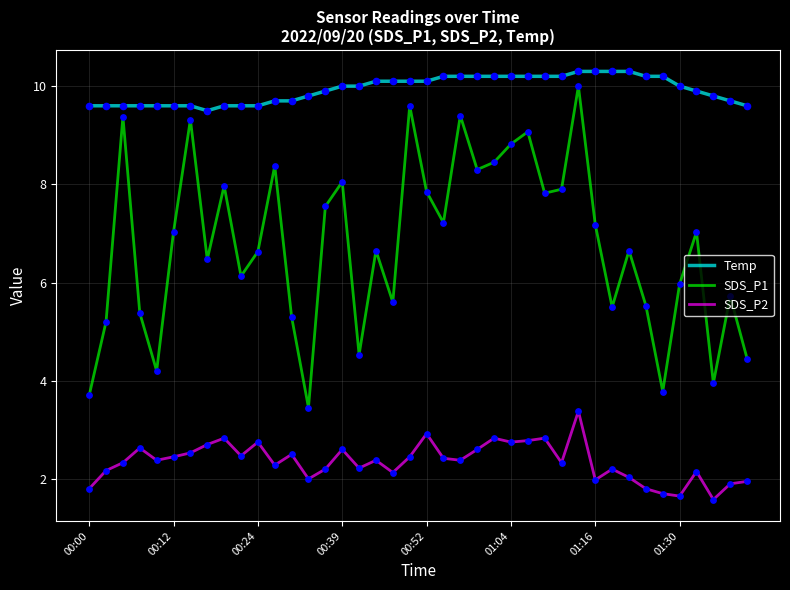

Which series has the widest spread of values?

SDS_P1